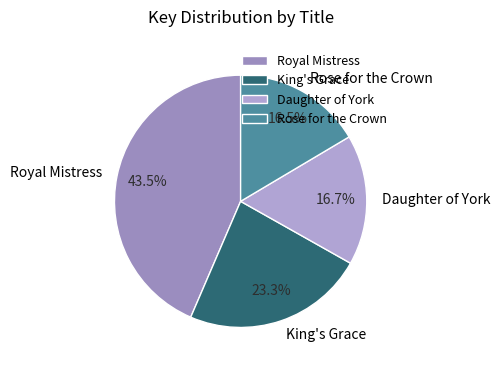

What percentage is NOT represented by Royal Mistress?

56.5%